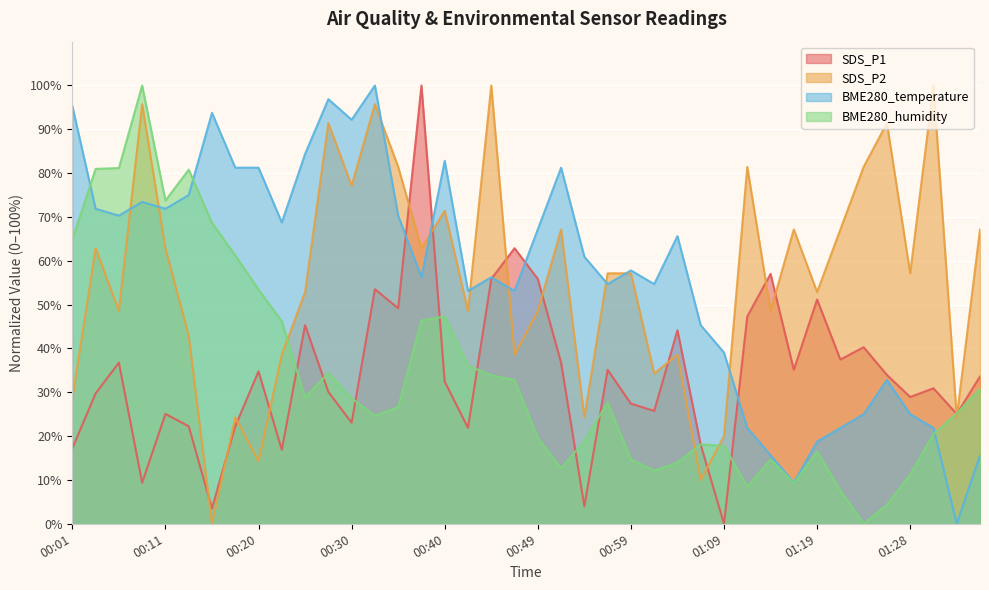

How many intersections are there between BME280_humidity and SDS_P2?

5